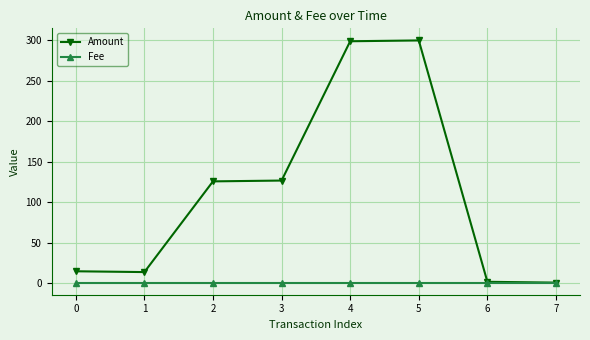

What is the sum of all Amount values?

884.0